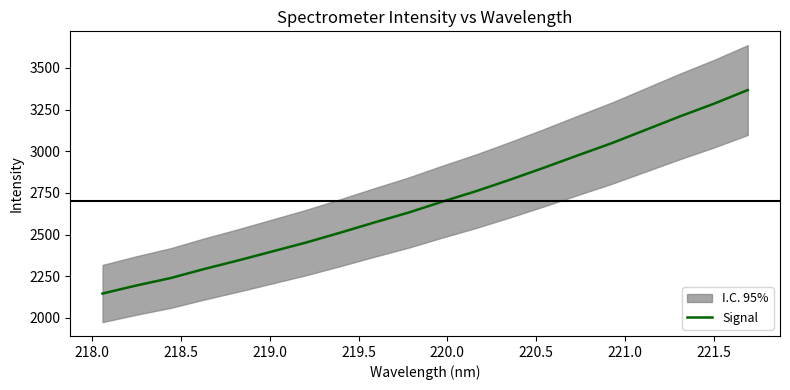

True or false: the data has more than 1 interior local peaks.

False